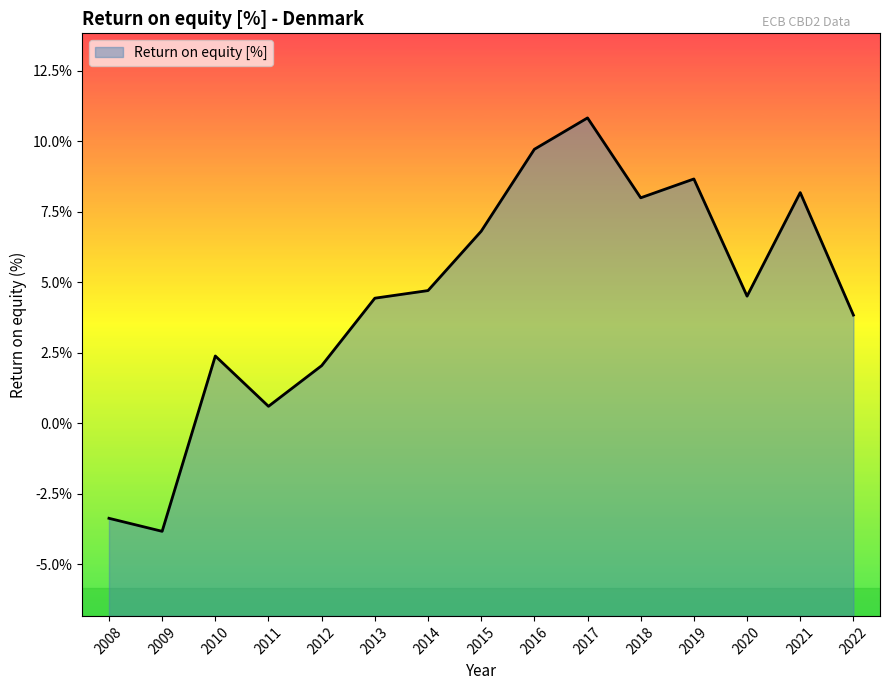

What is the change in value from 2020 to 2022?

-0.7